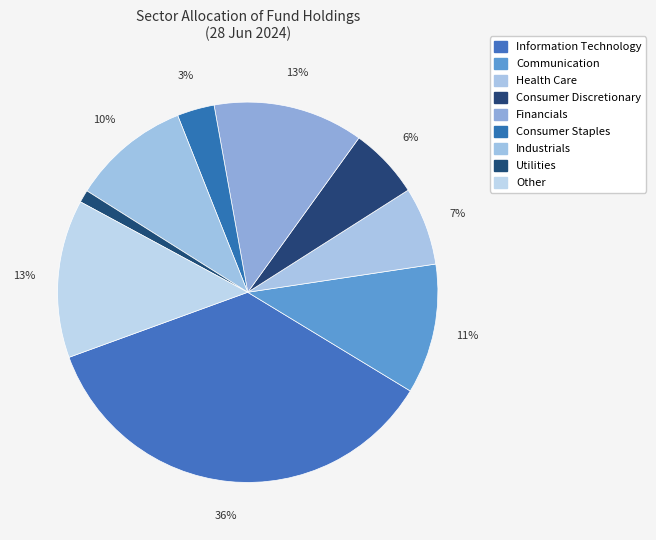

Which category has the smallest portion of the pie?

Utilities